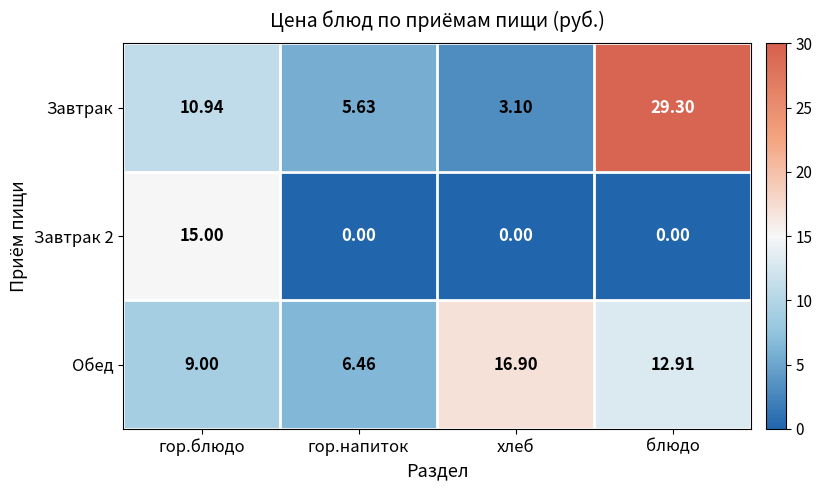

Where does the Обед series first go above 12?

хлеб